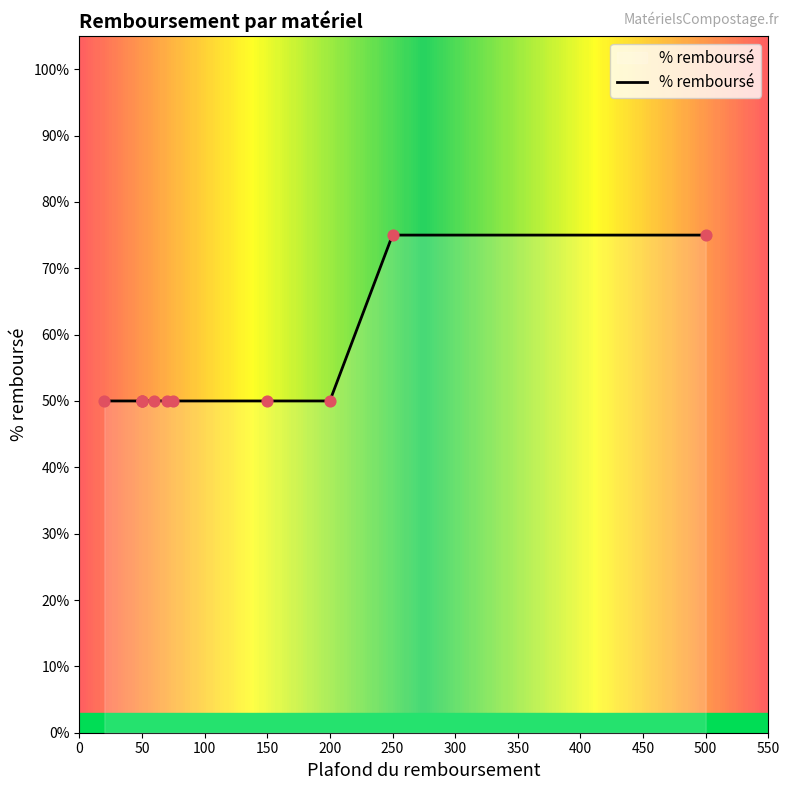

Which has a higher value, 50 or 75?

50